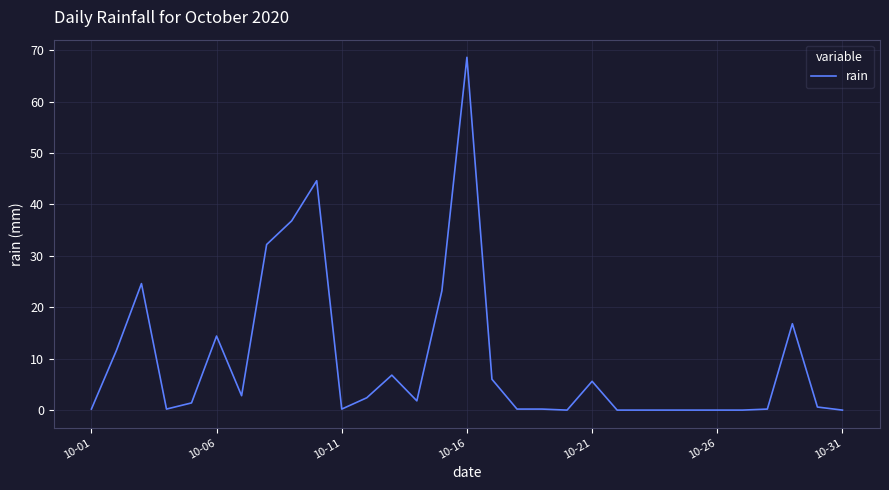

What is the difference between the maximum and minimum values?

68.6